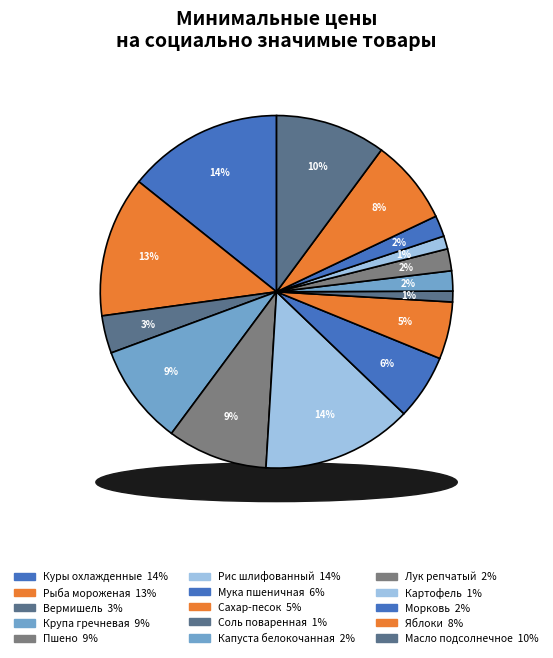

What percentage is the Рыба мороженая slice, to the nearest percent?

13%